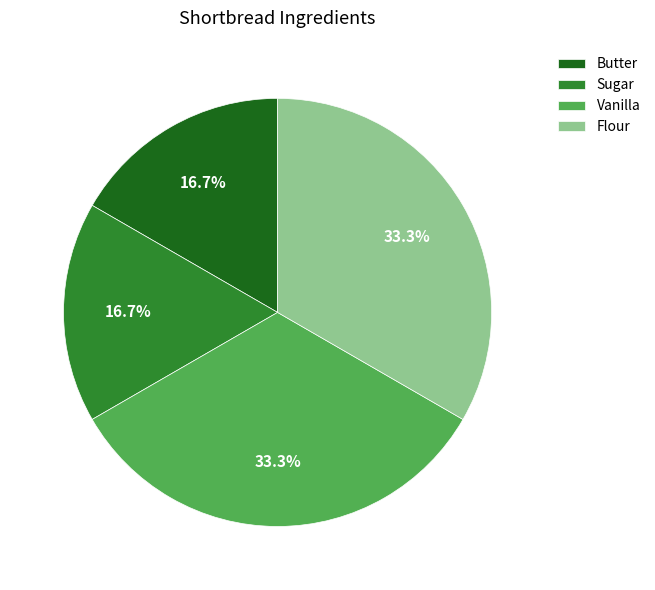

The Flour slice represents 33% of the pie. True or false?

True